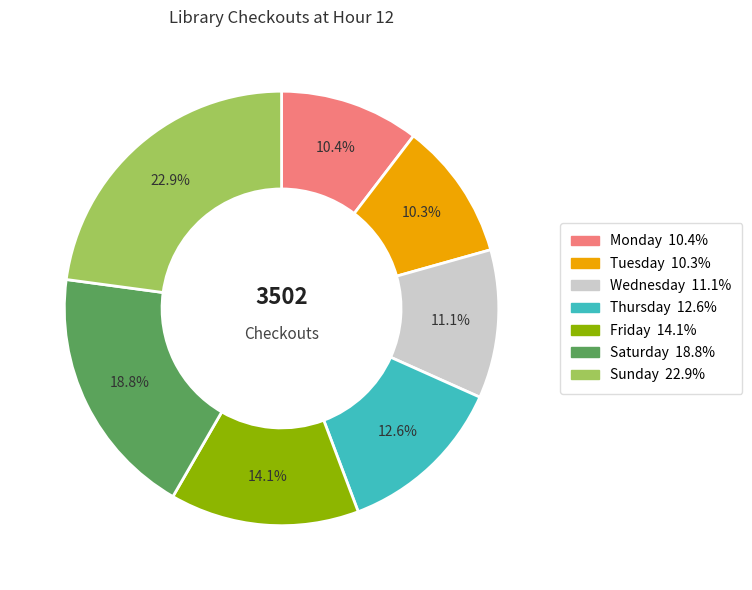

Approximately how many times larger is the value at Monday compared to Wednesday?

0.9